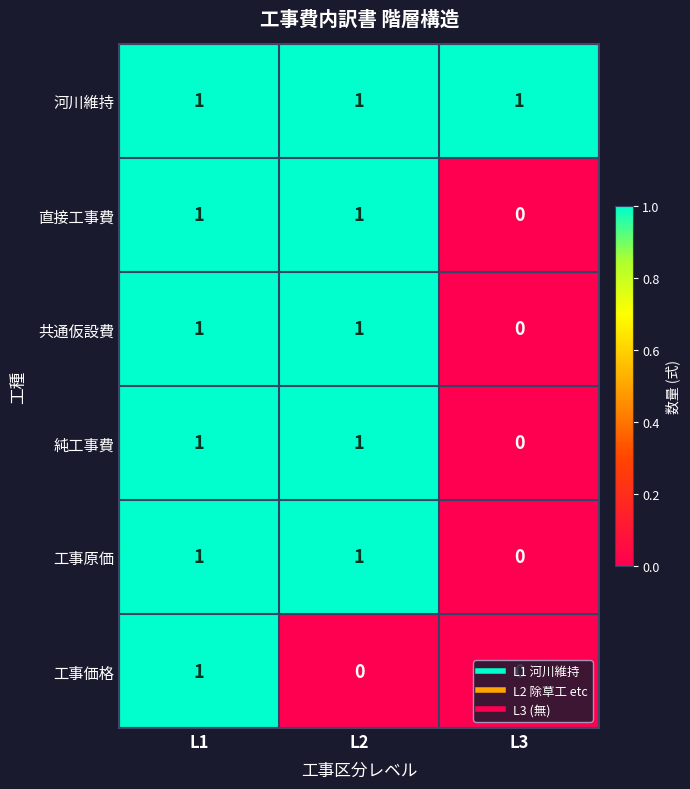

Count the 直接工事費 values in the range 0 to 1.

3